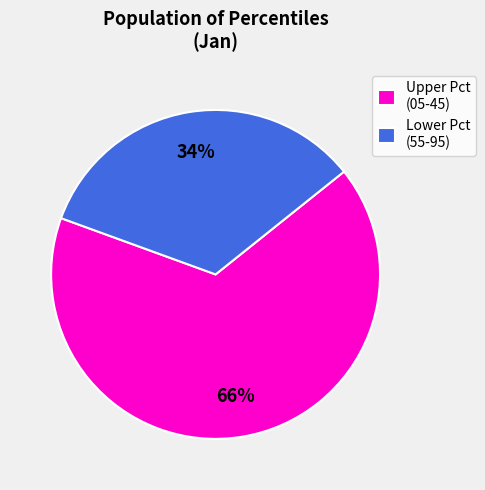

To the nearest percent, what is the combined percentage of Upper Pct (05-45) and Lower Pct (55-95)?

100%